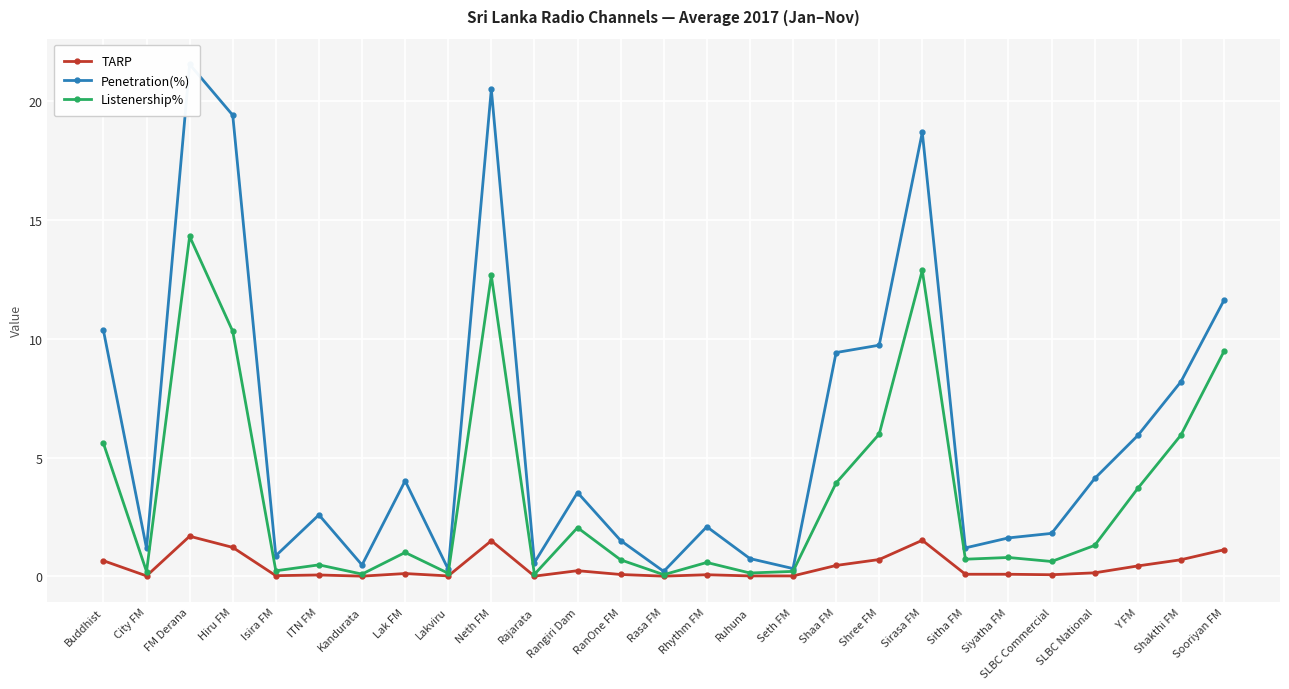

Which category has the lowest value in the Penetration(%) series?

Rasa FM